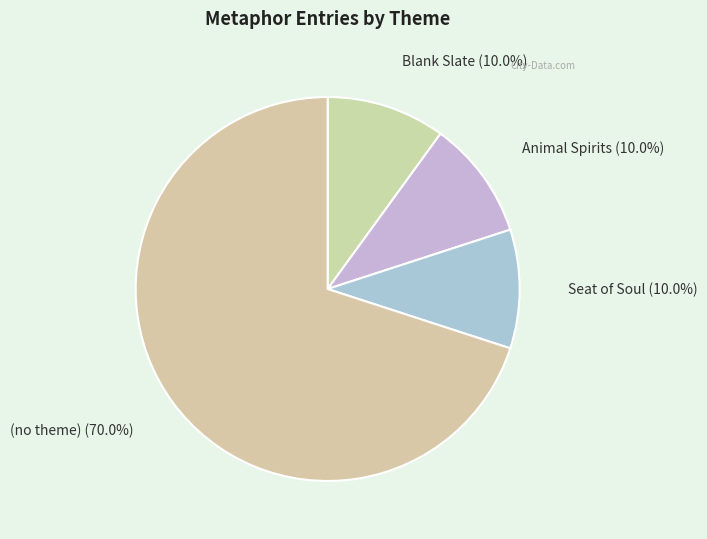

Does any single category account for the majority?

Yes